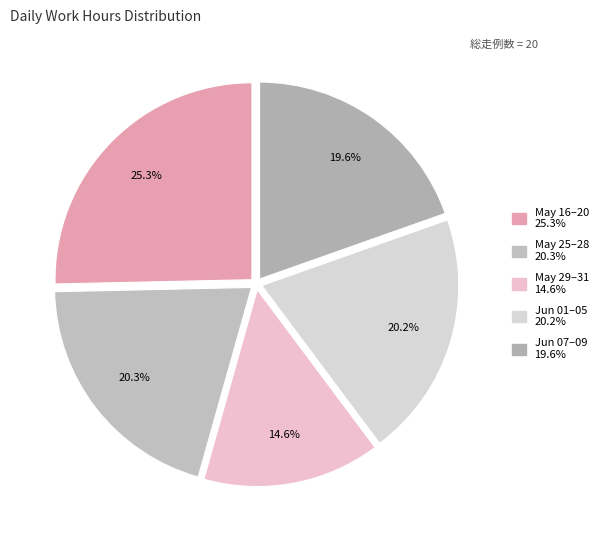

Is there a majority slice in this chart?

No